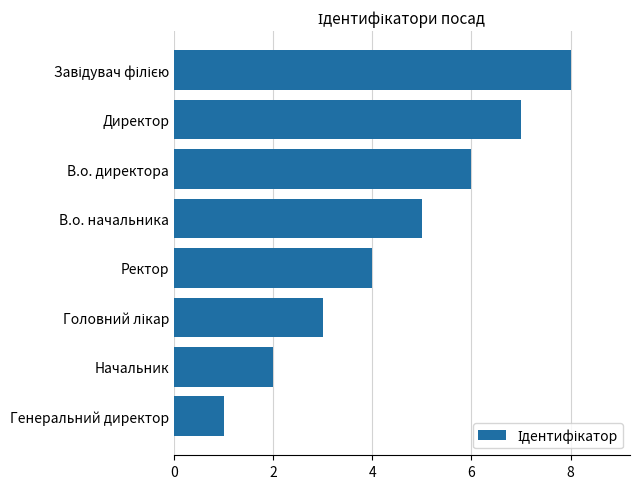

How many values are below 5?

4